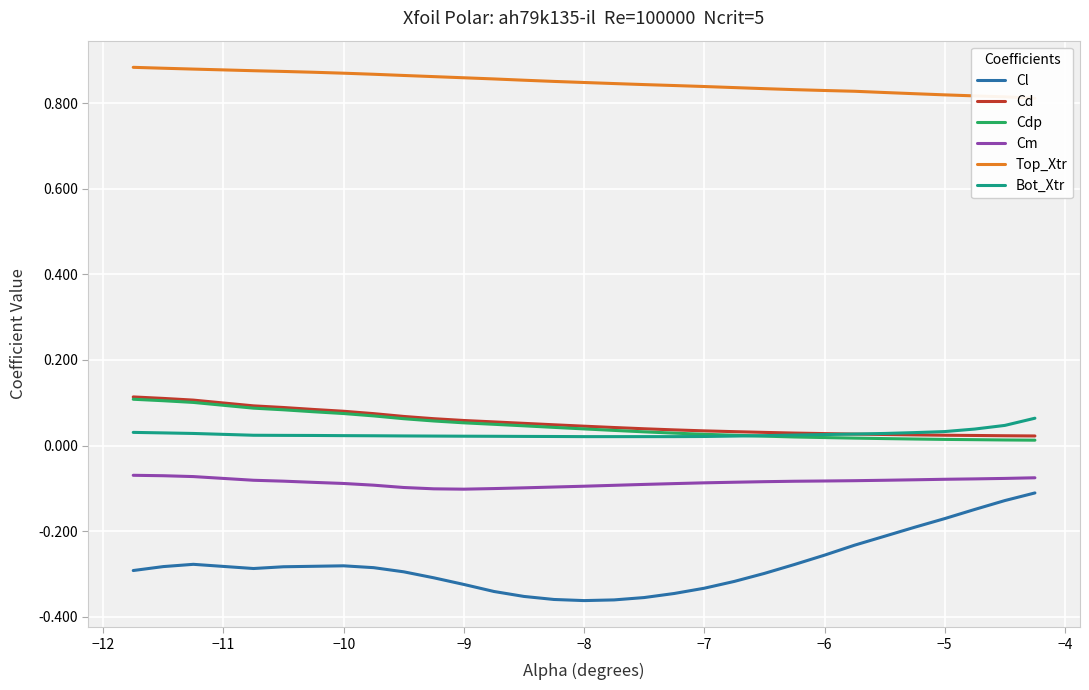

What is the maximum value shown in the chart?

0.9